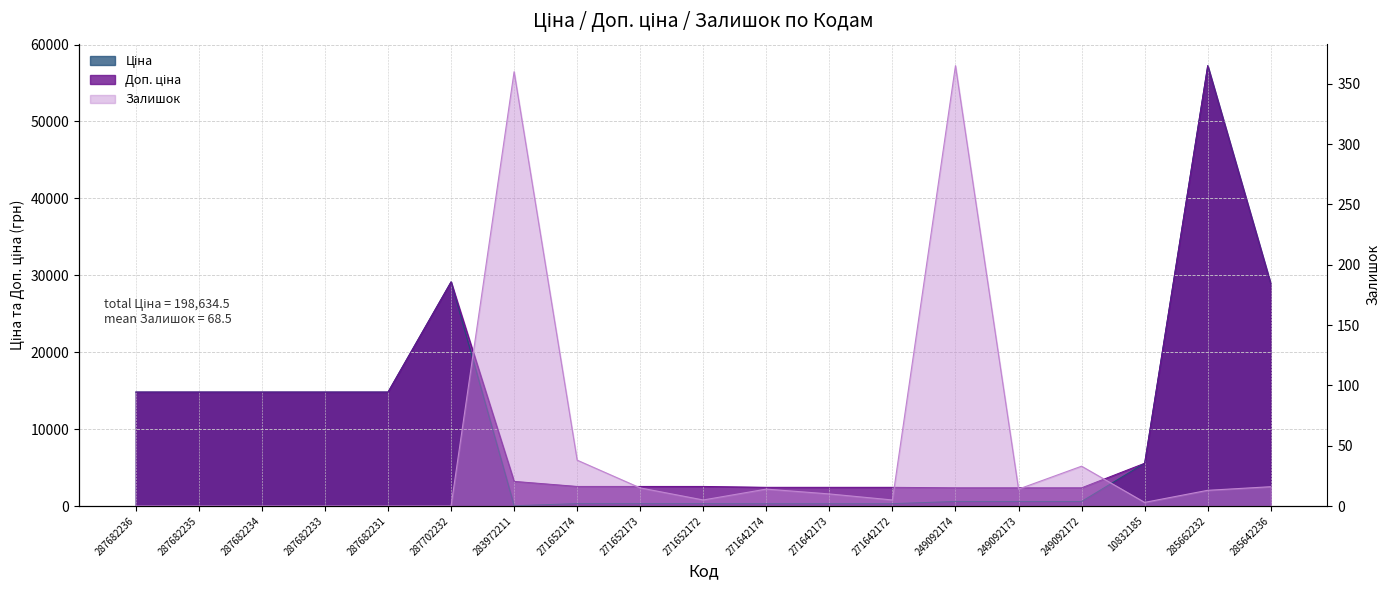

True or false: Доп. ціна and Залишок intersect in this chart.

False